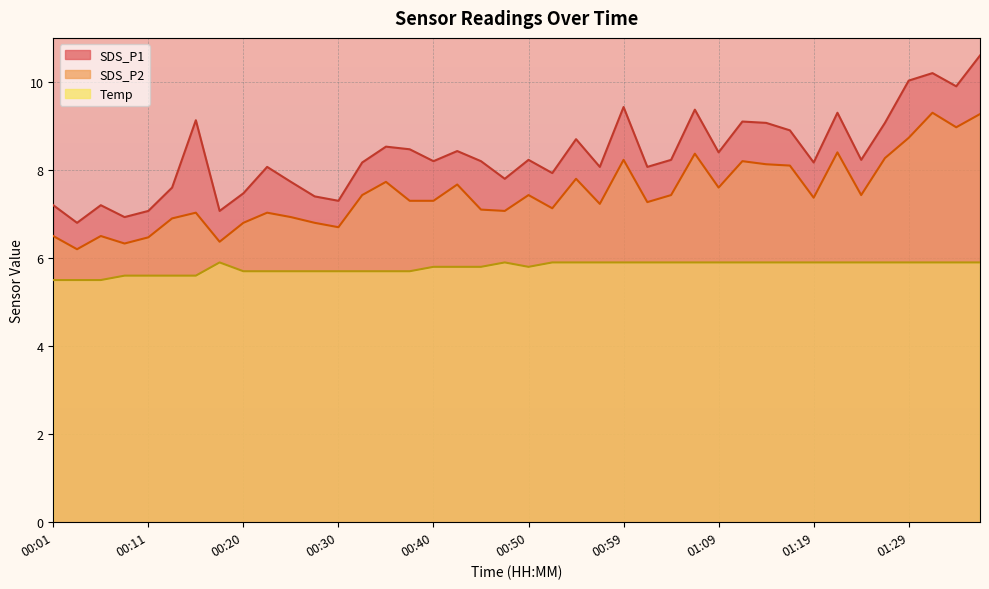

At which label is SDS_P2 closest to 7?

00:16